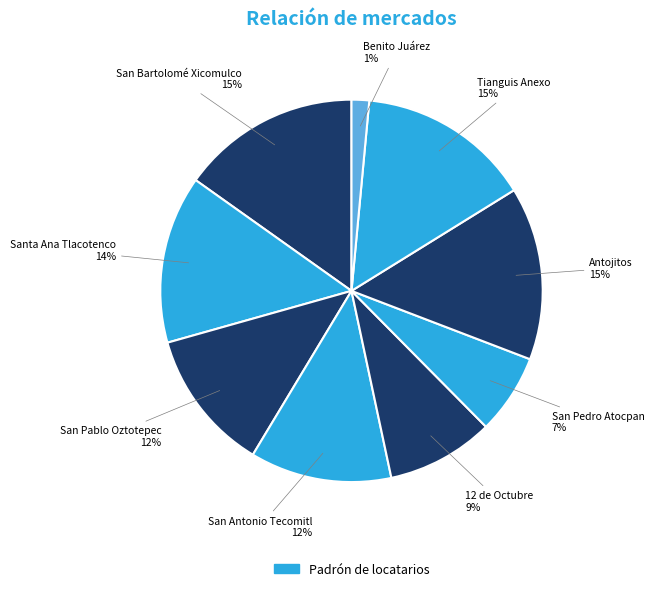

Rank the categories by value from highest to lowest.

San Bartolomé Xicomulco, Tianguis Anexo, Antojitos, Santa Ana Tlacotenco, San Pablo Oztotepec, San Antonio Tecomitl, 12 de Octubre, San Pedro Atocpan, Benito Juárez